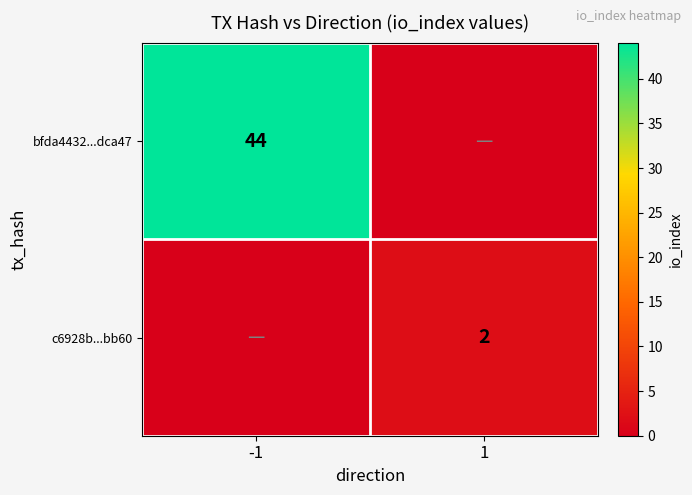

True or false: bfda4432...dca47 has a value of 11 at -1.

False